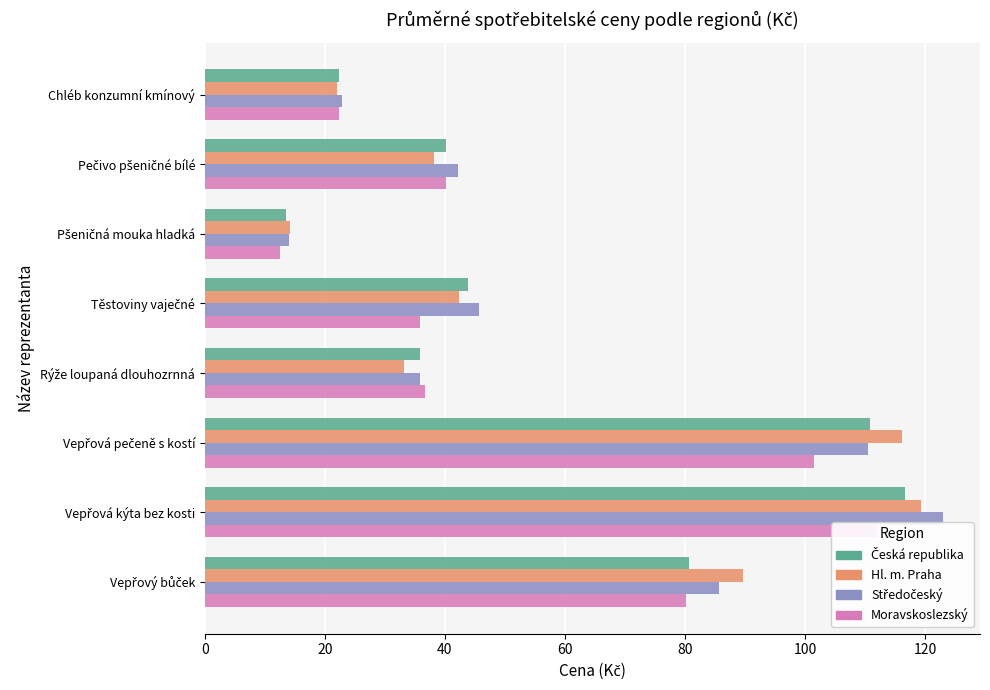

How many series are shown in this chart?

4